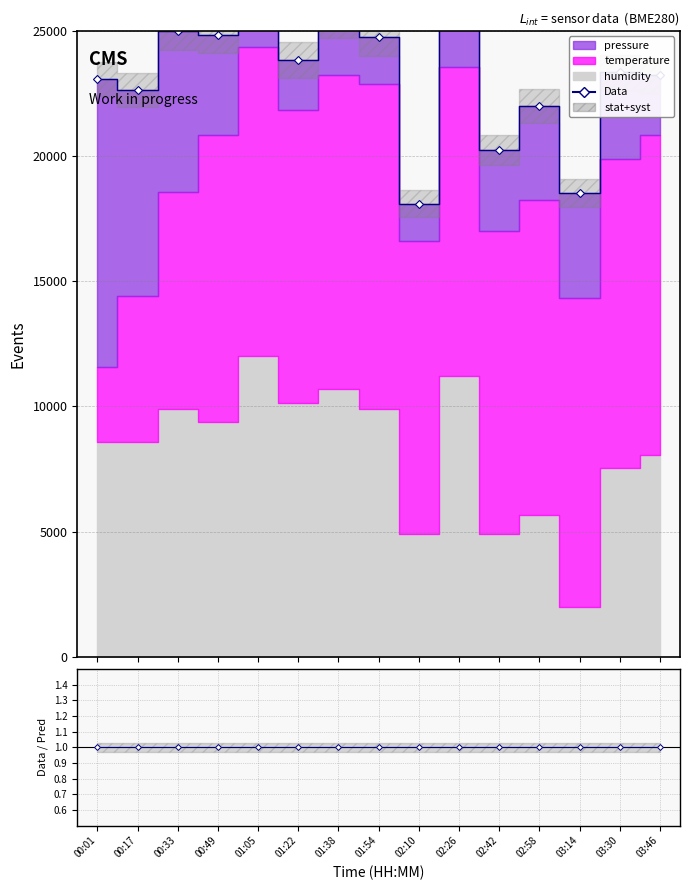

At which category does the chart reach its peak across all series?

01:05